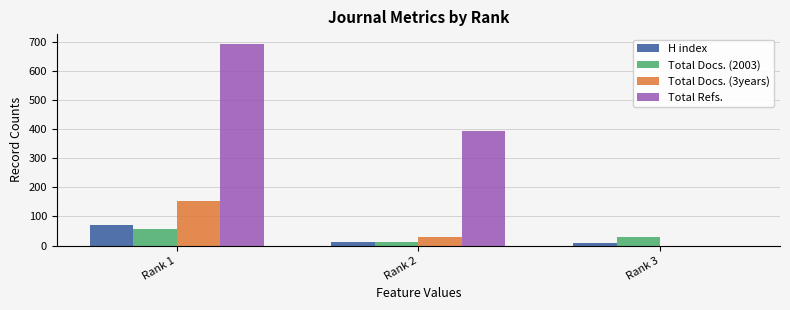

Which series has the largest total across all categories?

Total Refs.